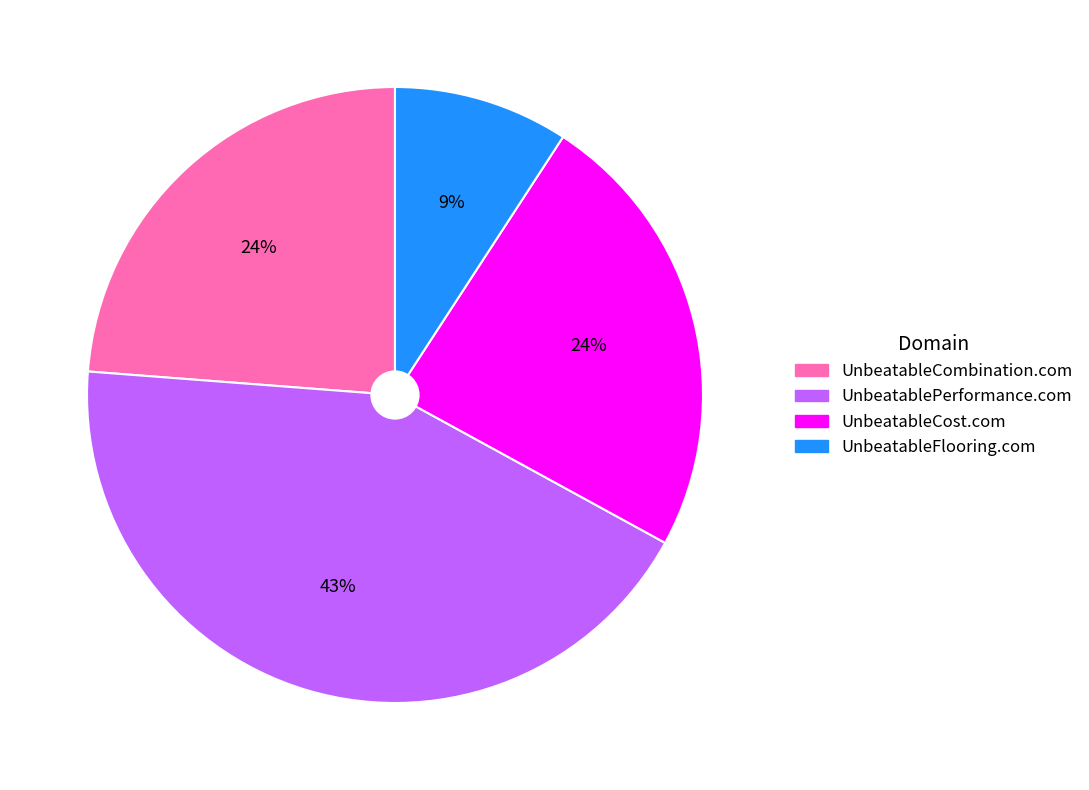

Between UnbeatableCost.com and UnbeatablePerformance.com, which is larger?

UnbeatablePerformance.com